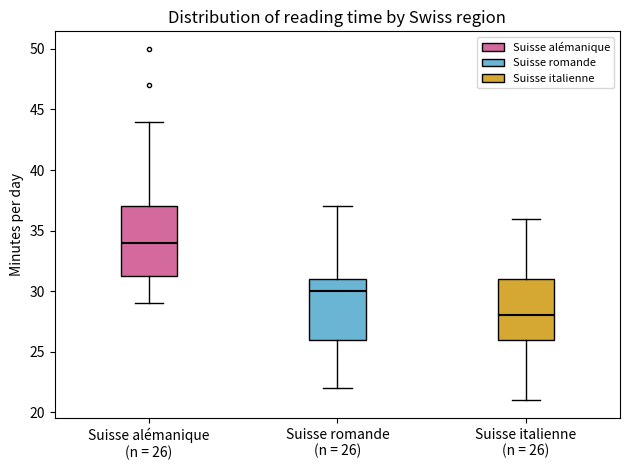

Which box has the lowest median line?

Suisse italienne (n = 26)